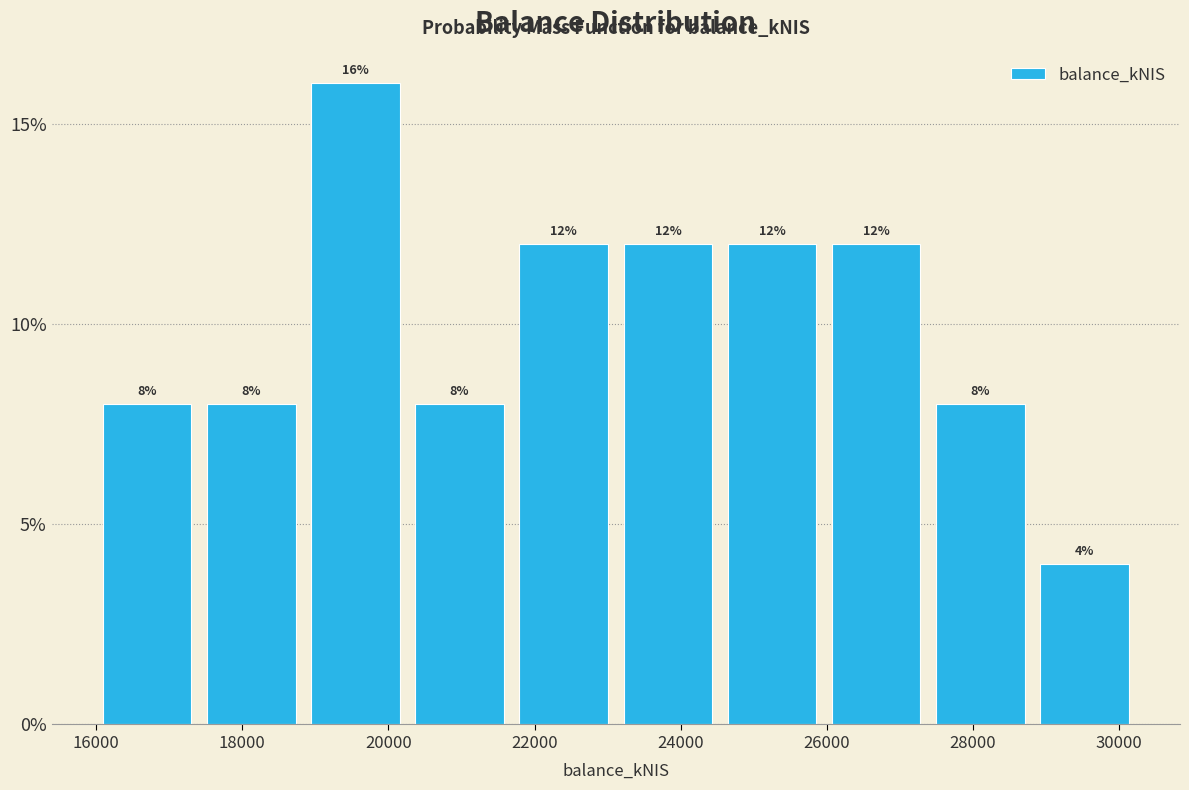

Reading left to right, list every bar in this chart as the range it spans on the x-axis followed by its height. The bar edges are not printed on the chart, so give them approximately, as read against the axis.

16000 to 17400: 8
17400 to 18800: 8
18800 to 20200: 16
20200 to 21600: 8
21600 to 23200: 12
23200 to 24600: 12
24600 to 26000: 12
26000 to 27400: 12
27400 to 28800: 8
28800 to 30200: 4